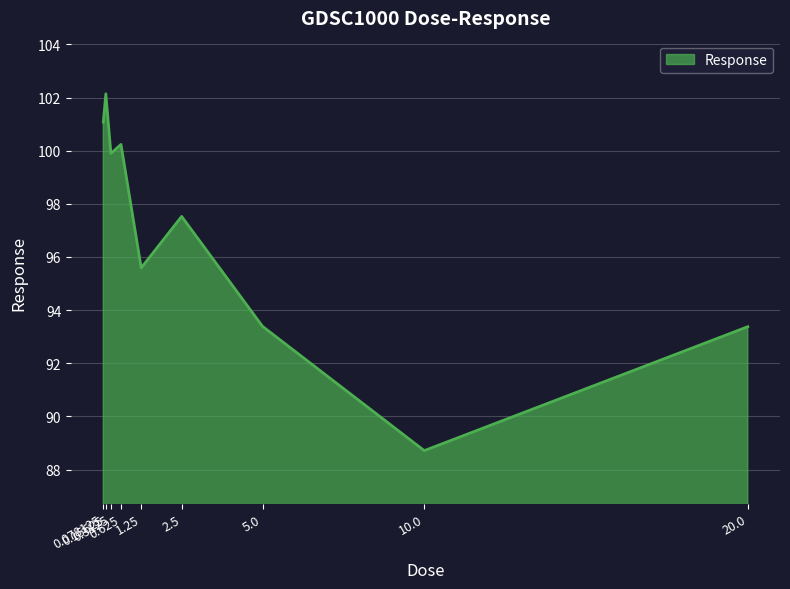

What is the difference between the maximum and minimum values?

13.4